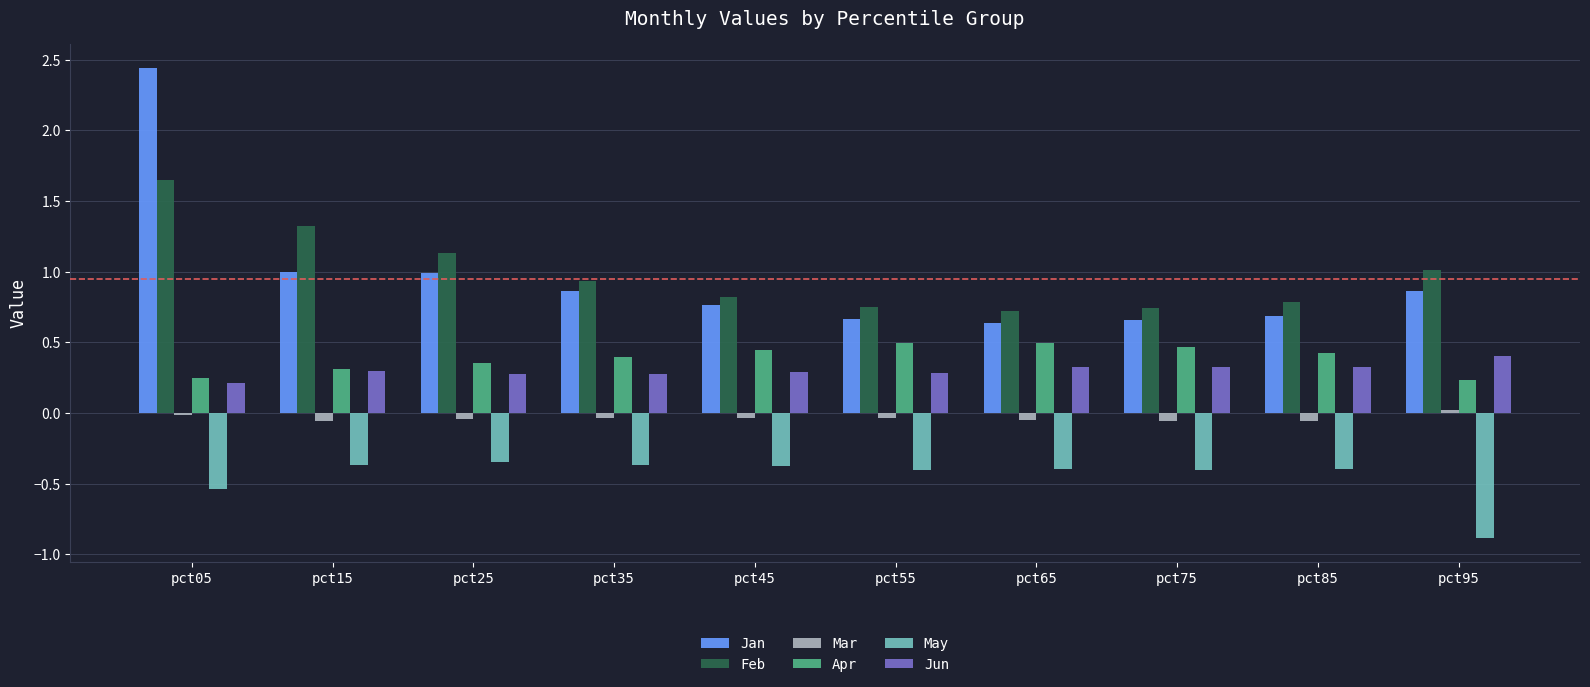

What are all the series names shown in the legend?

Jan, Feb, Mar, Apr, May, Jun